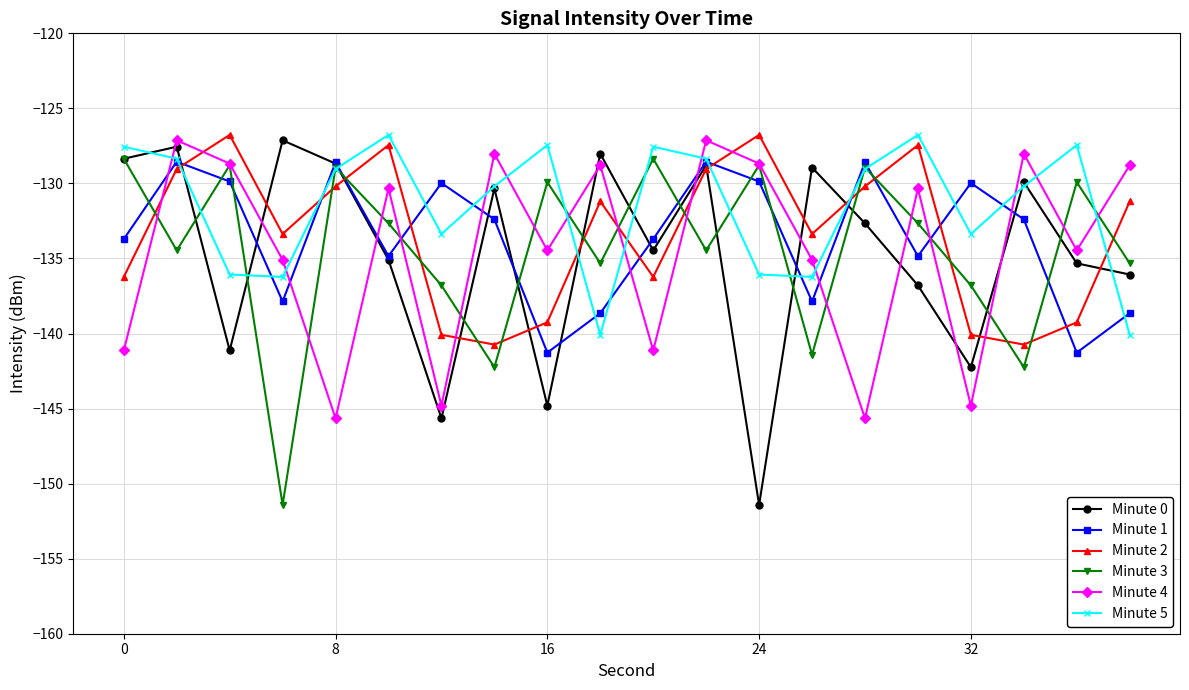

What is the value of the Minute 0 point at the 6th from the left?

-135.1